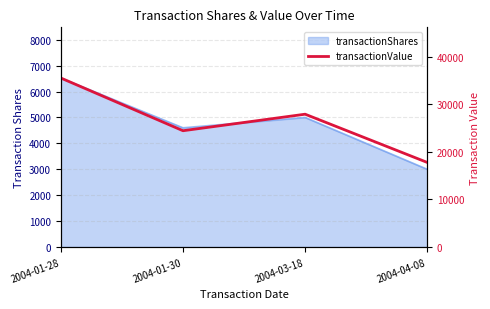

What is the difference between the values at 2004-01-30 and 2004-03-18?

3473